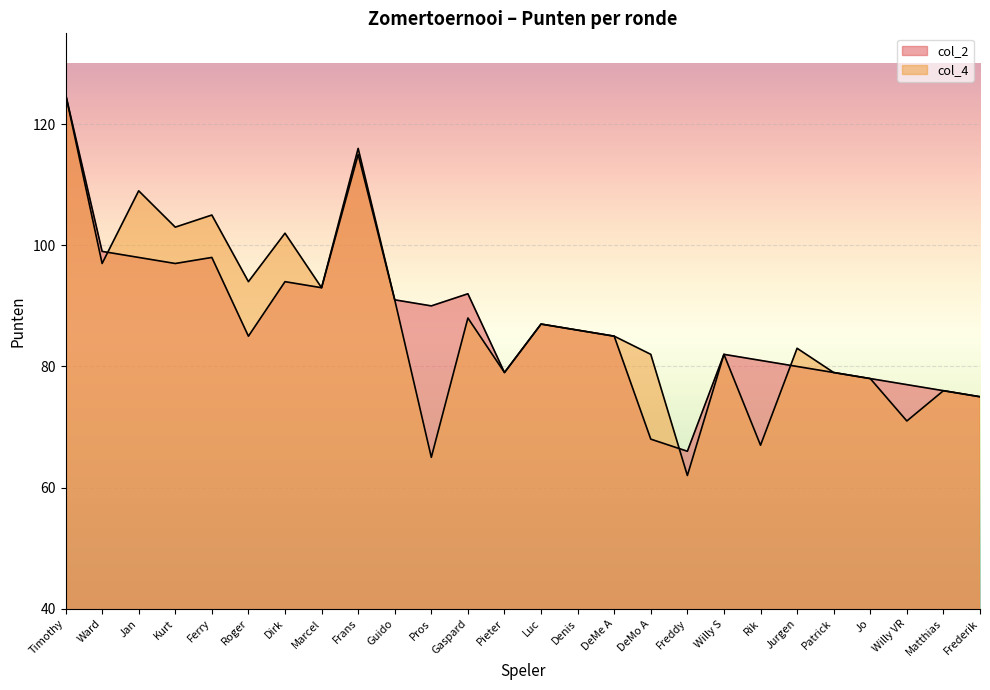

The value of col_2 at Ward is 99. True or false?

True